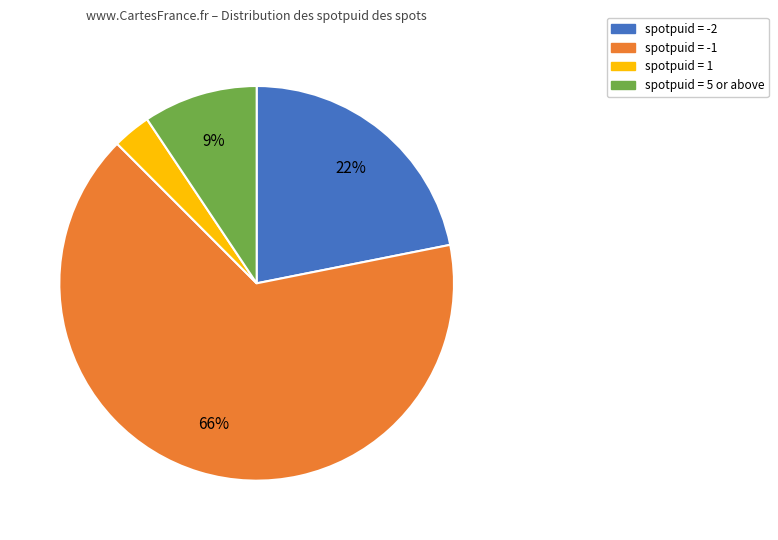

How many segments does this pie chart have?

4